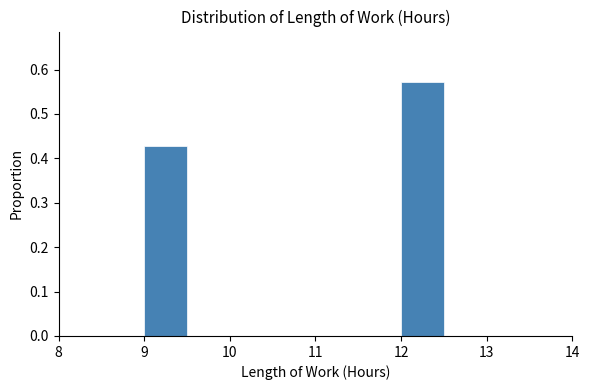

Which range on the x-axis has the tallest bar?

12.0 to 12.5